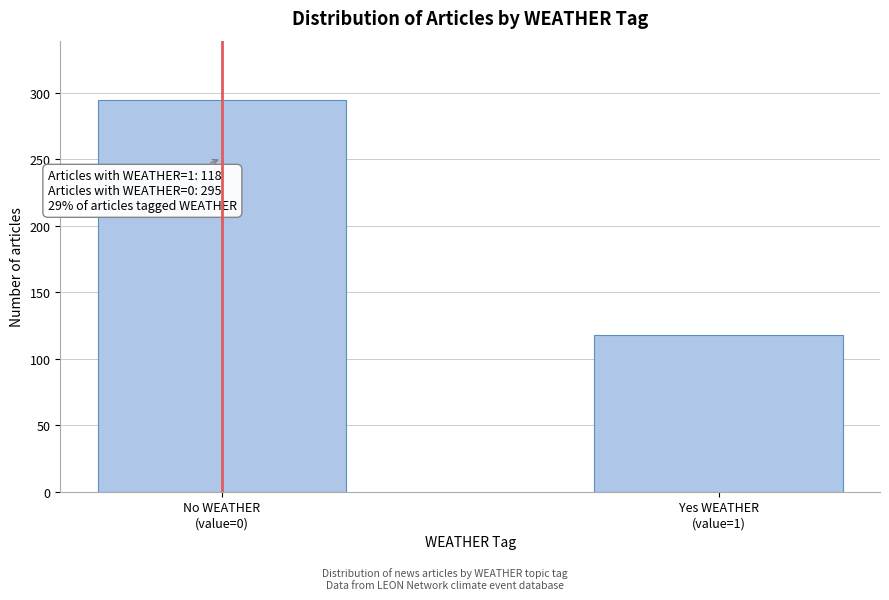

Reading left to right, transcribe all the data shown in this chart.

295	118